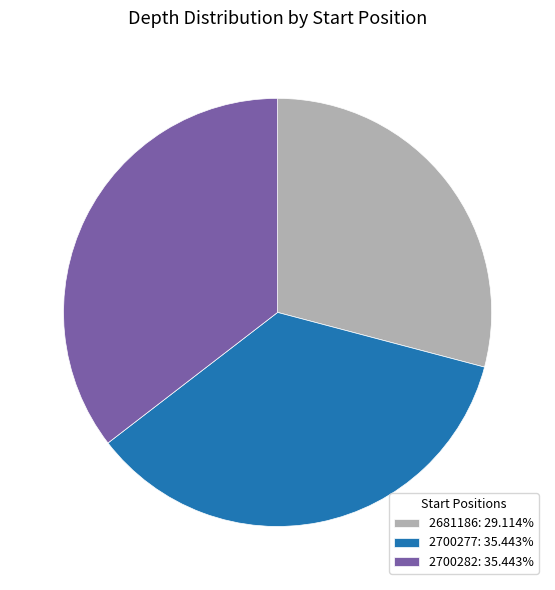

What is the ratio of the value at 2700282: 35.443% to the value at 2700277: 35.443%?

1.0